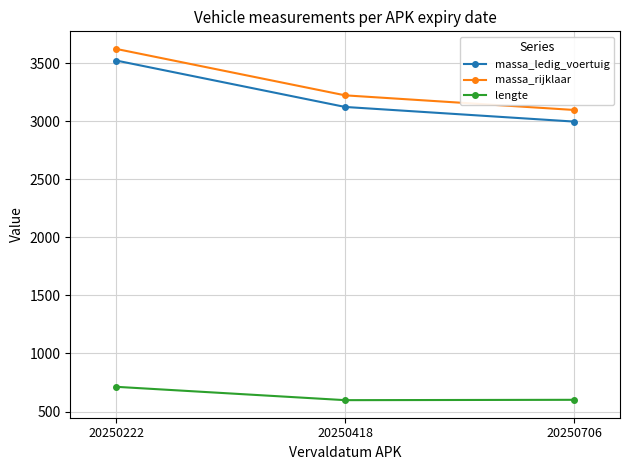

What is the value of the massa_rijklaar point at the 3rd from the left?

3097